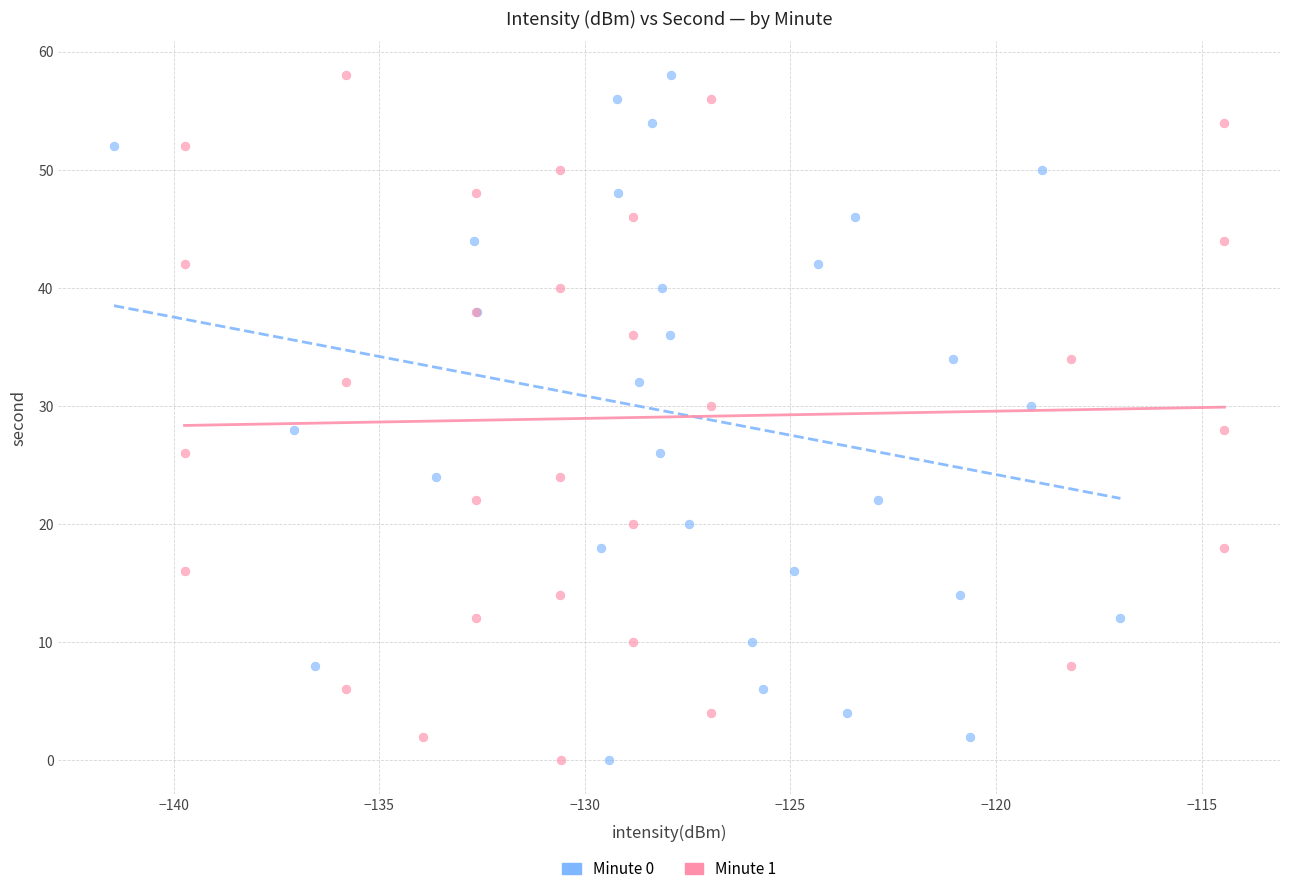

What are all the series names shown in the legend?

Minute 0, Minute 1